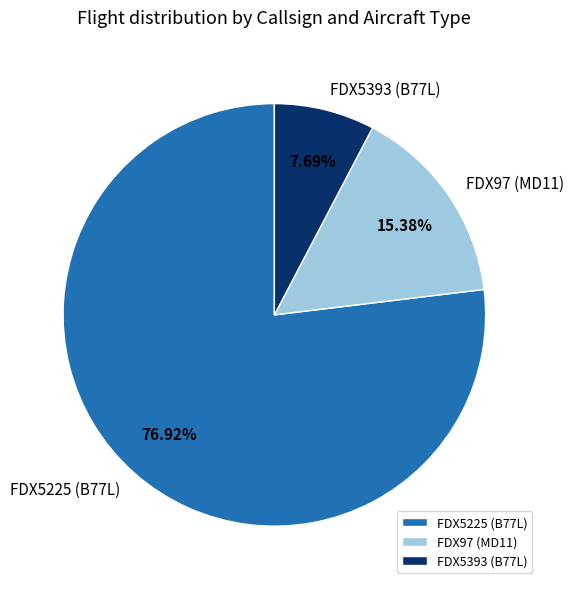

How many segments does this pie chart have?

3